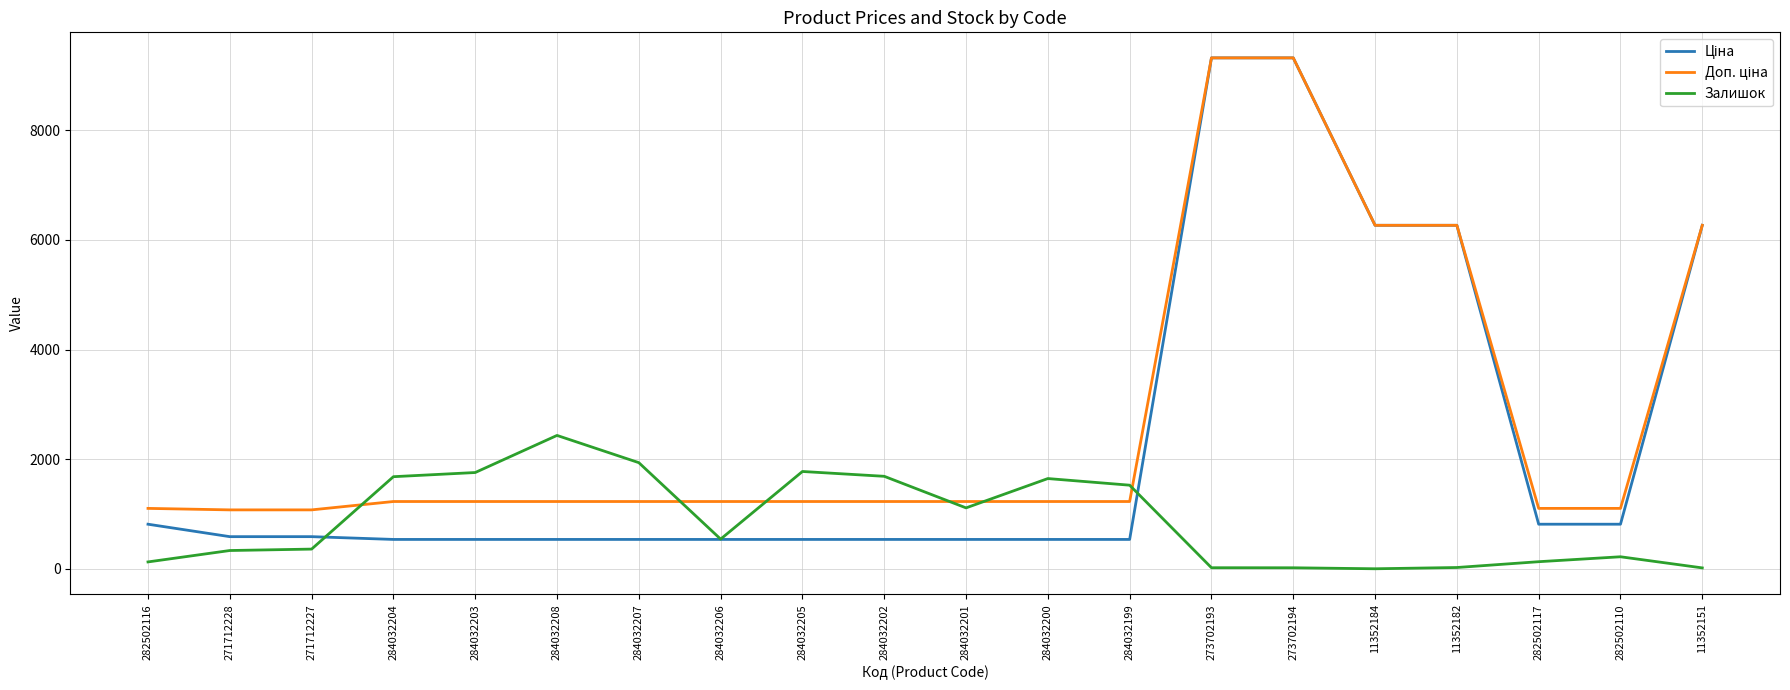

Between 282502116 and 284032199, which series saw the biggest shift?

Залишок